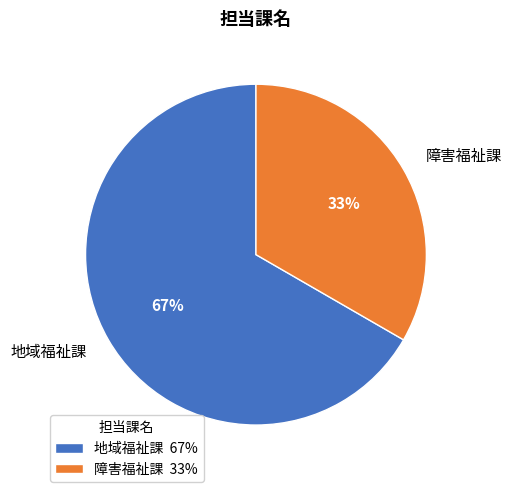

Does any single category account for the majority?

Yes